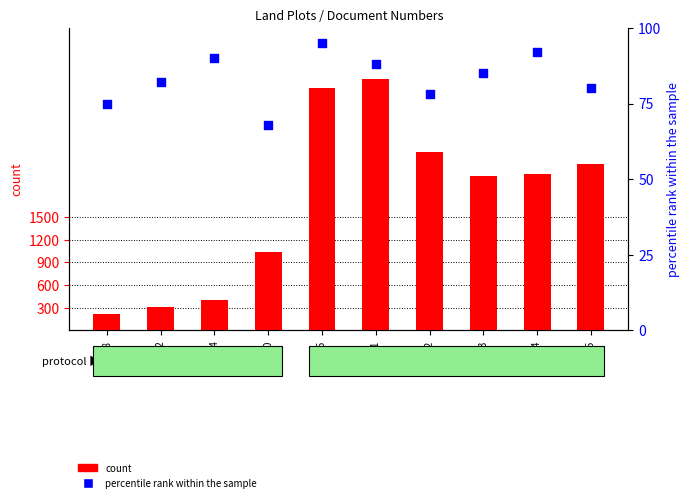

Which series has the largest Y range (max minus min)?

count